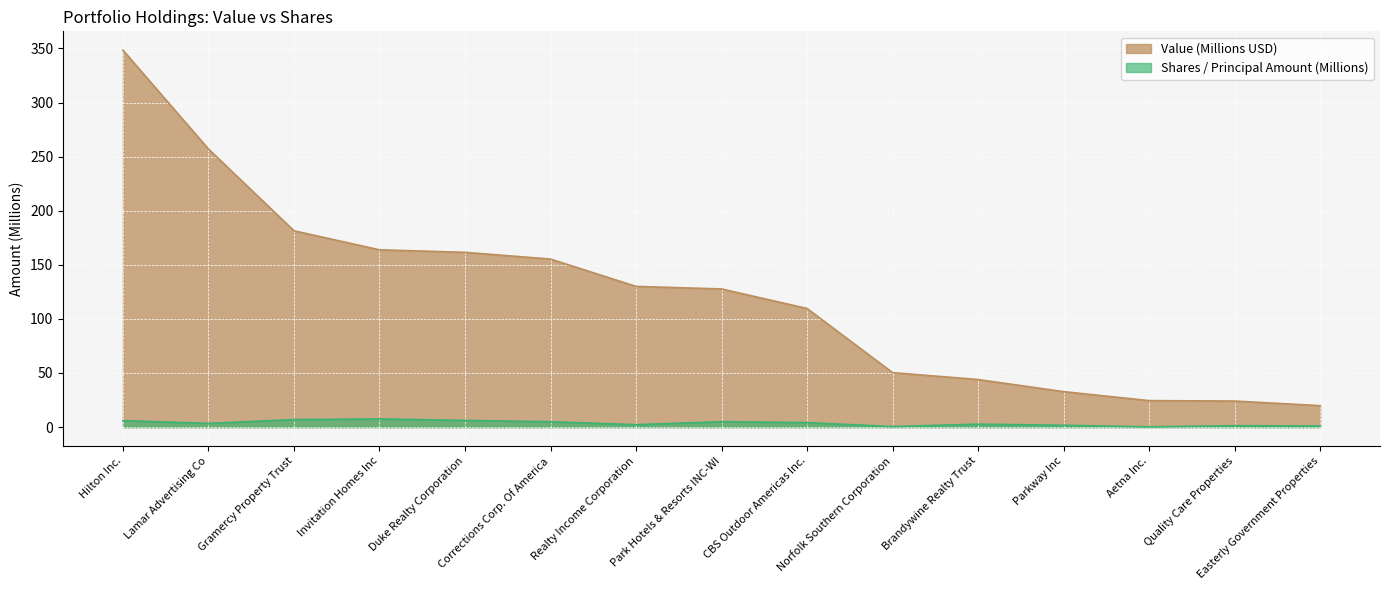

What is the label of the 13th point from the right?

Gramercy Property Trust